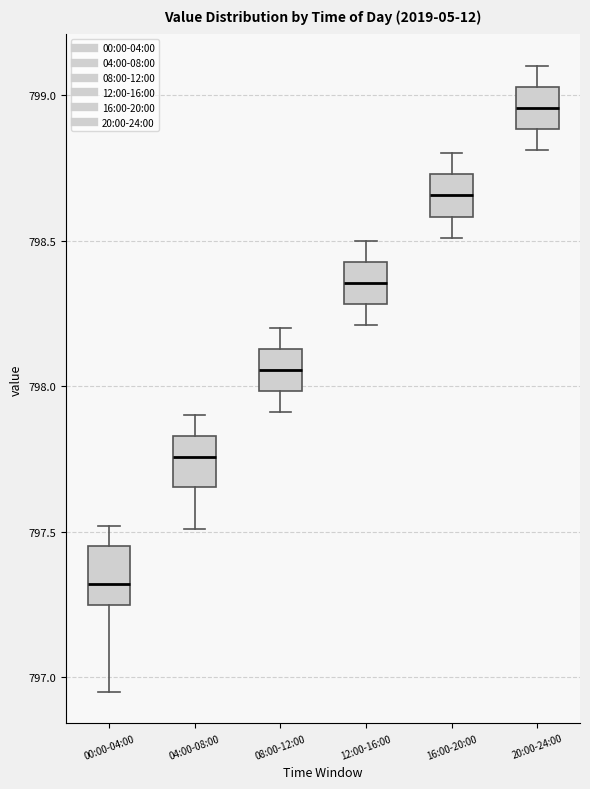

Which box's median line is the highest?

20:00-24:00